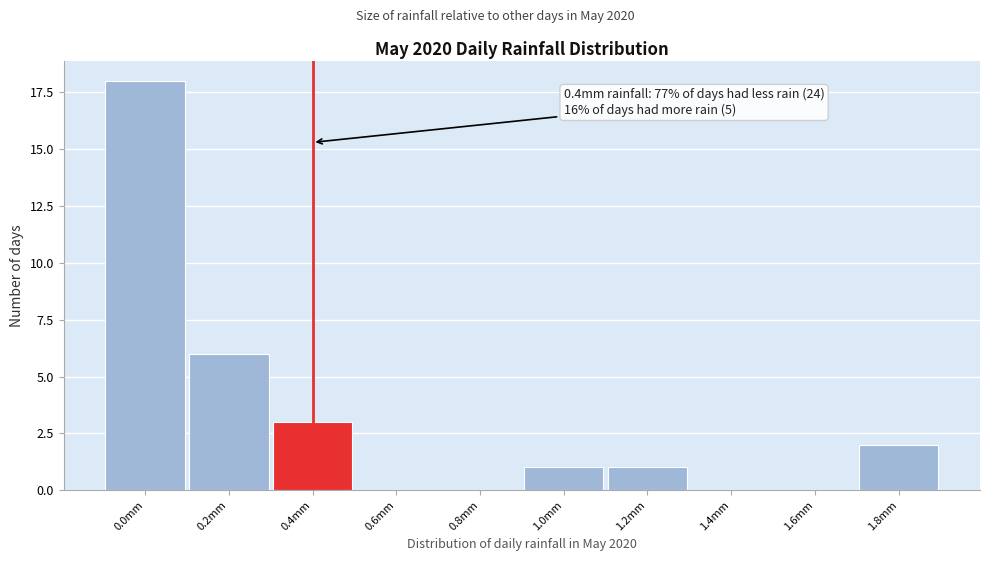

Reading left to right, list all the values displayed in this chart.

0.0mm=18	0.2mm=6	0.4mm=3	0.6mm=0	0.8mm=0	1.0mm=1	1.2mm=1	1.4mm=0	1.6mm=0	1.8mm=2